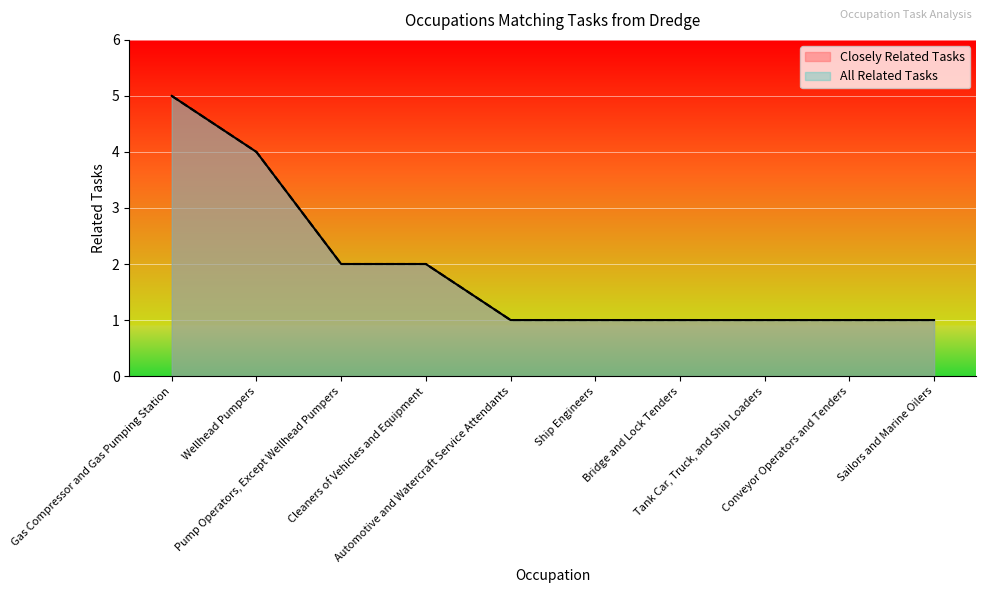

Reading left to right, transcribe all the data shown in this chart.

Closely Related Tasks: Gas Compressor and Gas Pumping Station=5	Wellhead Pumpers=4	Pump Operators, Except Wellhead Pumpers=2	Cleaners of Vehicles and Equipment=2	Automotive and Watercraft Service Attendants=1	Ship Engineers=1	Bridge and Lock Tenders=1	Tank Car, Truck, and Ship Loaders=1	Conveyor Operators and Tenders=1	Sailors and Marine Oilers=1
All Related Tasks: Gas Compressor and Gas Pumping Station=5	Wellhead Pumpers=4	Pump Operators, Except Wellhead Pumpers=2	Cleaners of Vehicles and Equipment=2	Automotive and Watercraft Service Attendants=1	Ship Engineers=1	Bridge and Lock Tenders=1	Tank Car, Truck, and Ship Loaders=1	Conveyor Operators and Tenders=1	Sailors and Marine Oilers=1